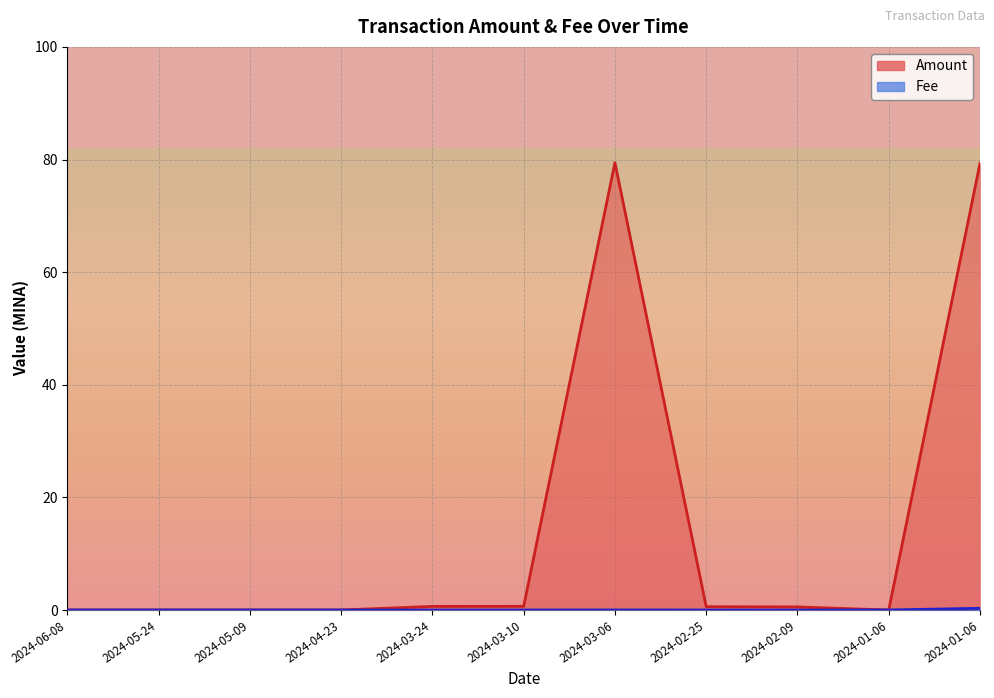

At 2024-05-24, list the series in order from largest to smallest.

Amount, Fee